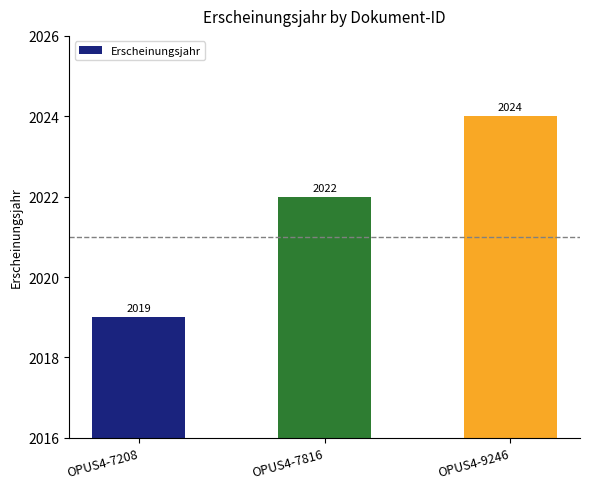

What is the value of the 2nd bar from the left?

2022